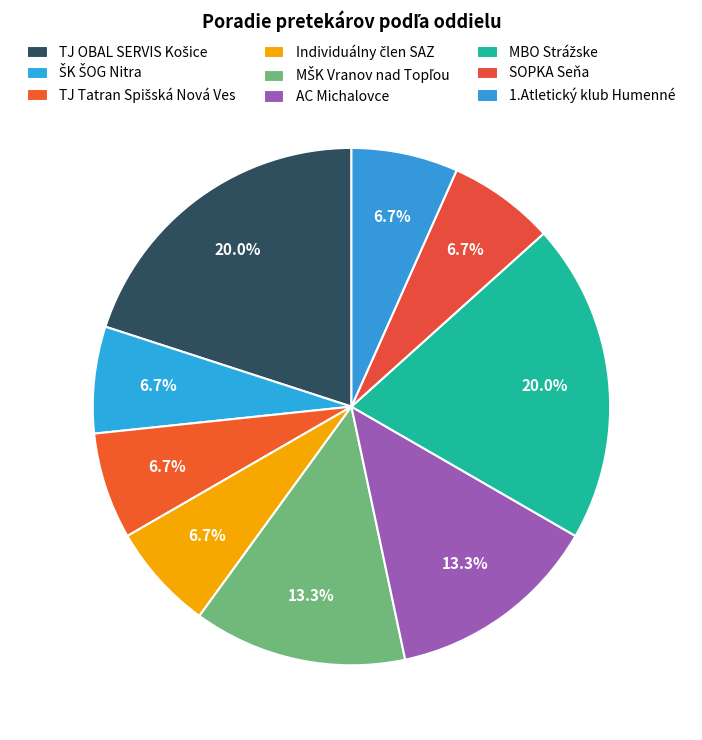

To the nearest percent, what percentage of the pie is Individuálny člen SAZ?

7%